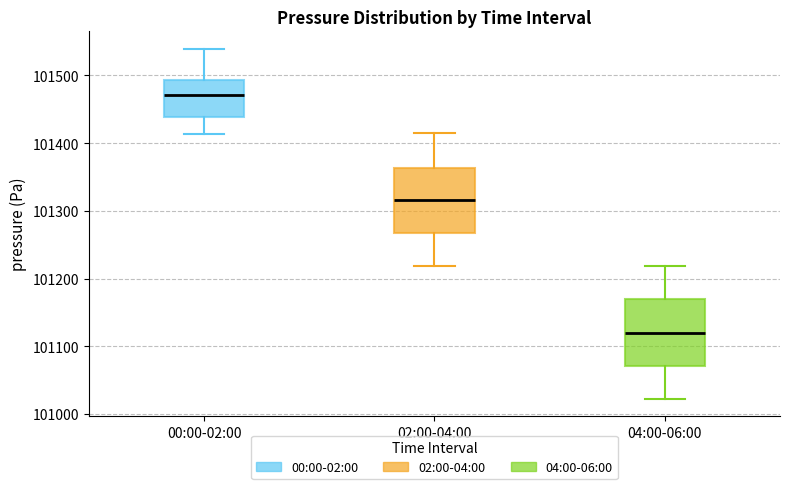

Where is the upper edge of the box for 04:00-06:00 on the y-axis? The values are not printed on the chart, so give them approximately, as read against the axis.

101170